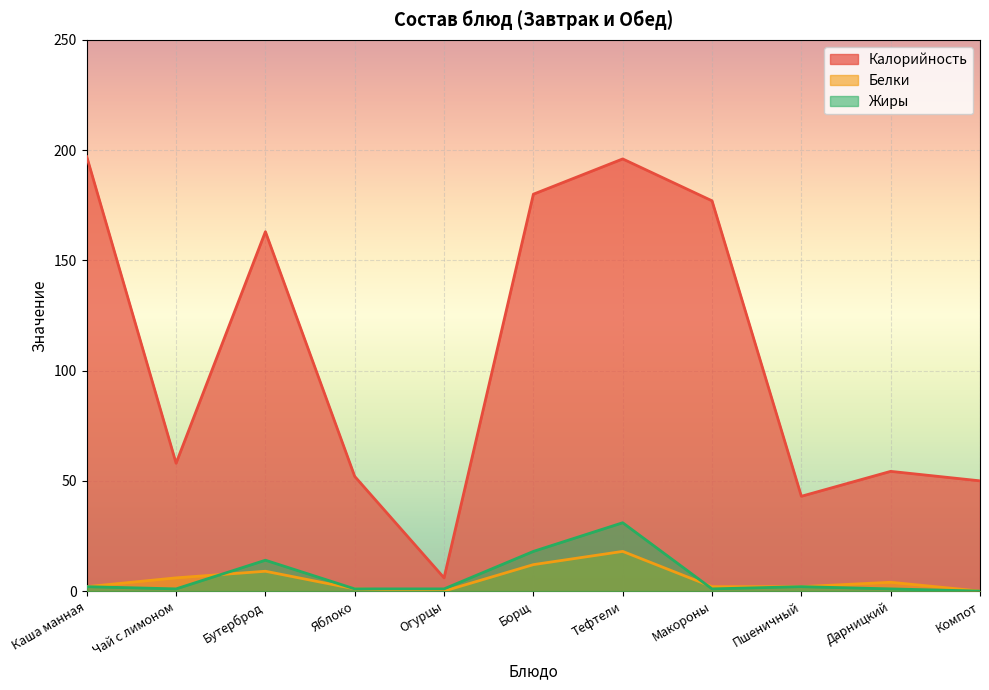

At which category does Жиры reach its first local peak?

Бутерброд